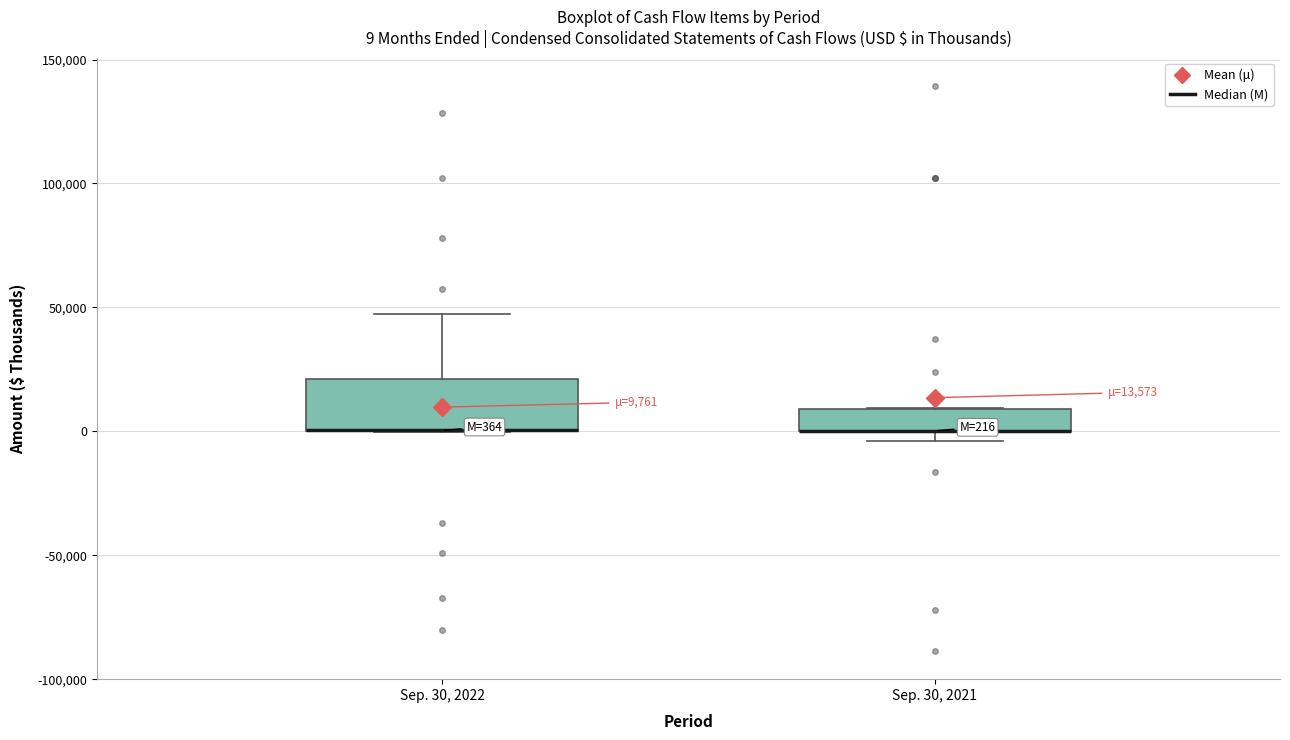

Comparing the boxes themselves (not the whiskers), which one is the tallest?

Sep. 30, 2022